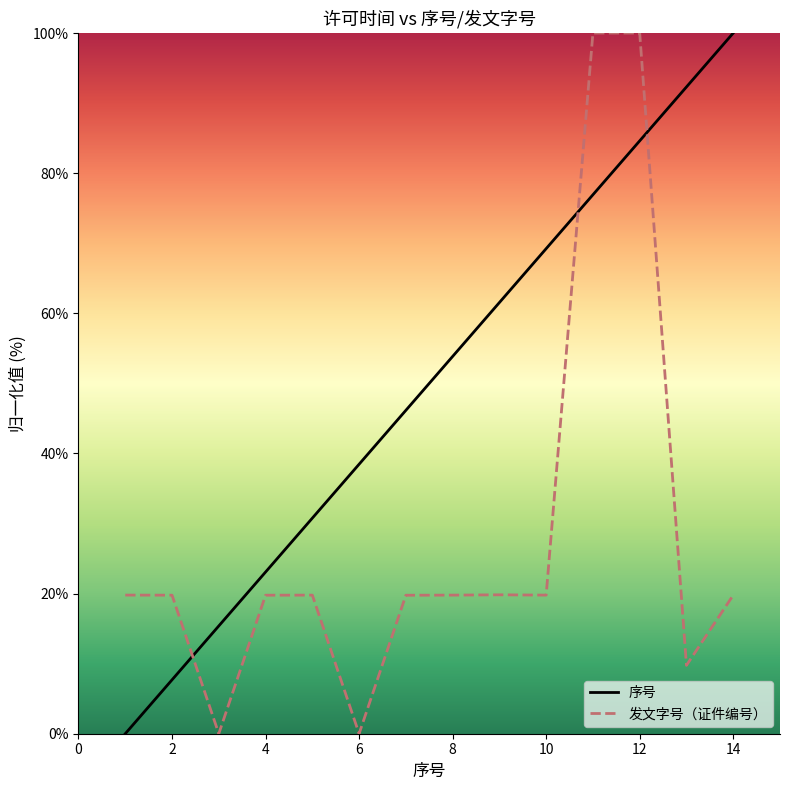

Which series has the largest total across all categories?

序号